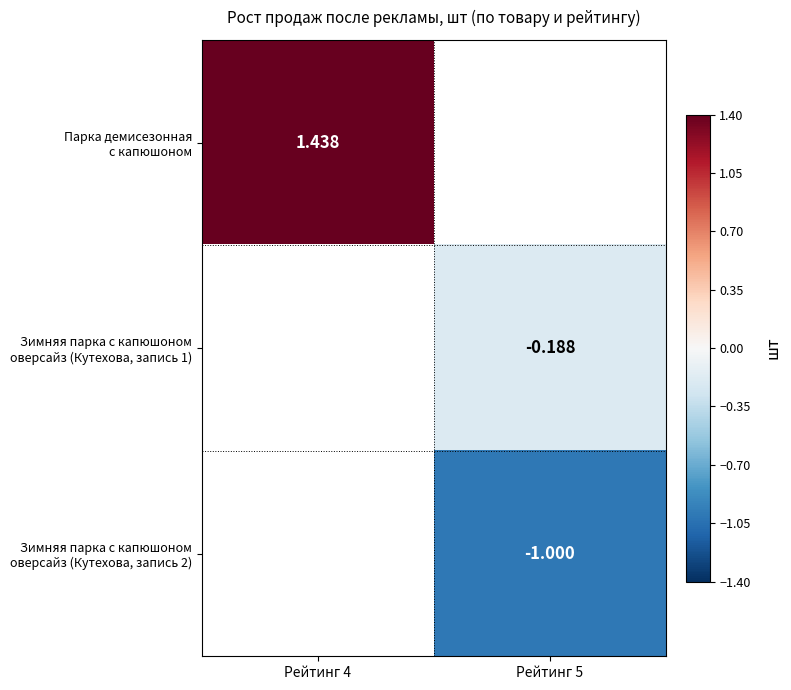

List the series in order of their overall mean, highest first.

Парка демисезонная с капюшоном, Зимняя парка с капюшоном оверсайз (Кутехова, запись 1), Зимняя парка с капюшоном оверсайз (Кутехова, запись 2)